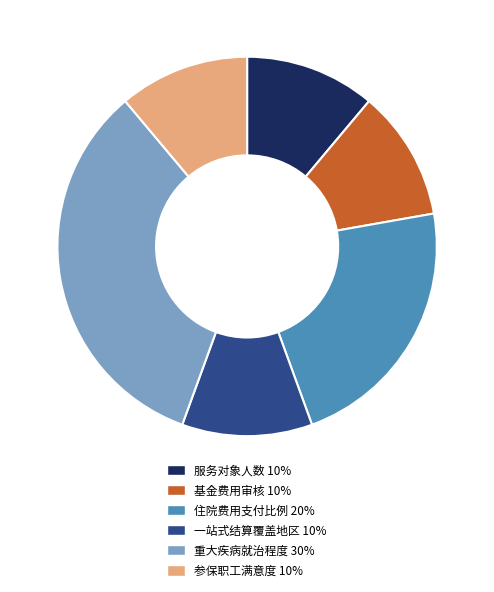

Do 一站式结算覆盖地区 10% and 服务对象人数 10% together represent more than half of the pie?

No